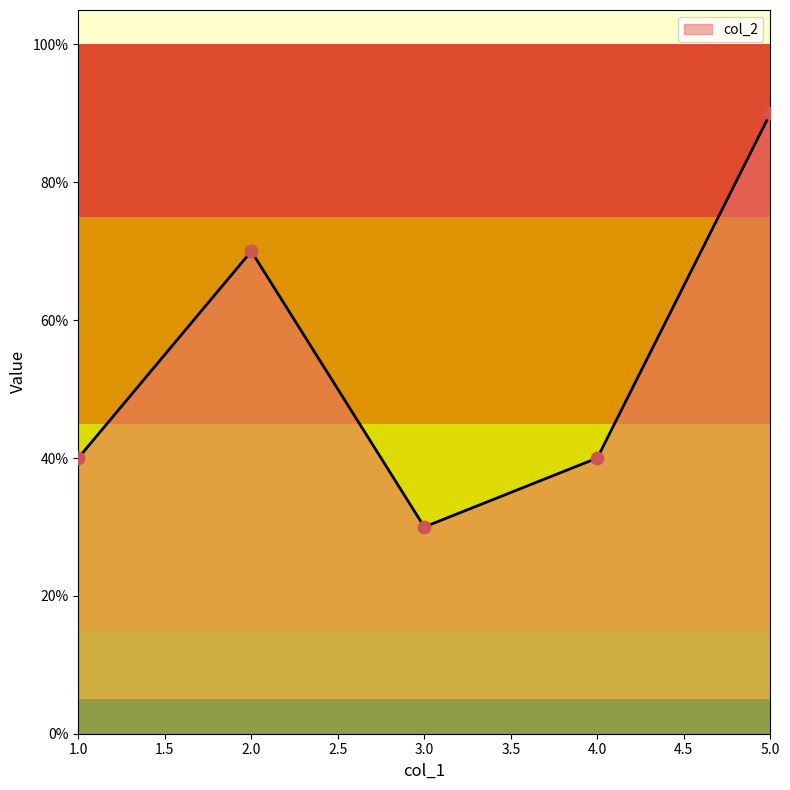

Does the chart have visible grid lines?

No